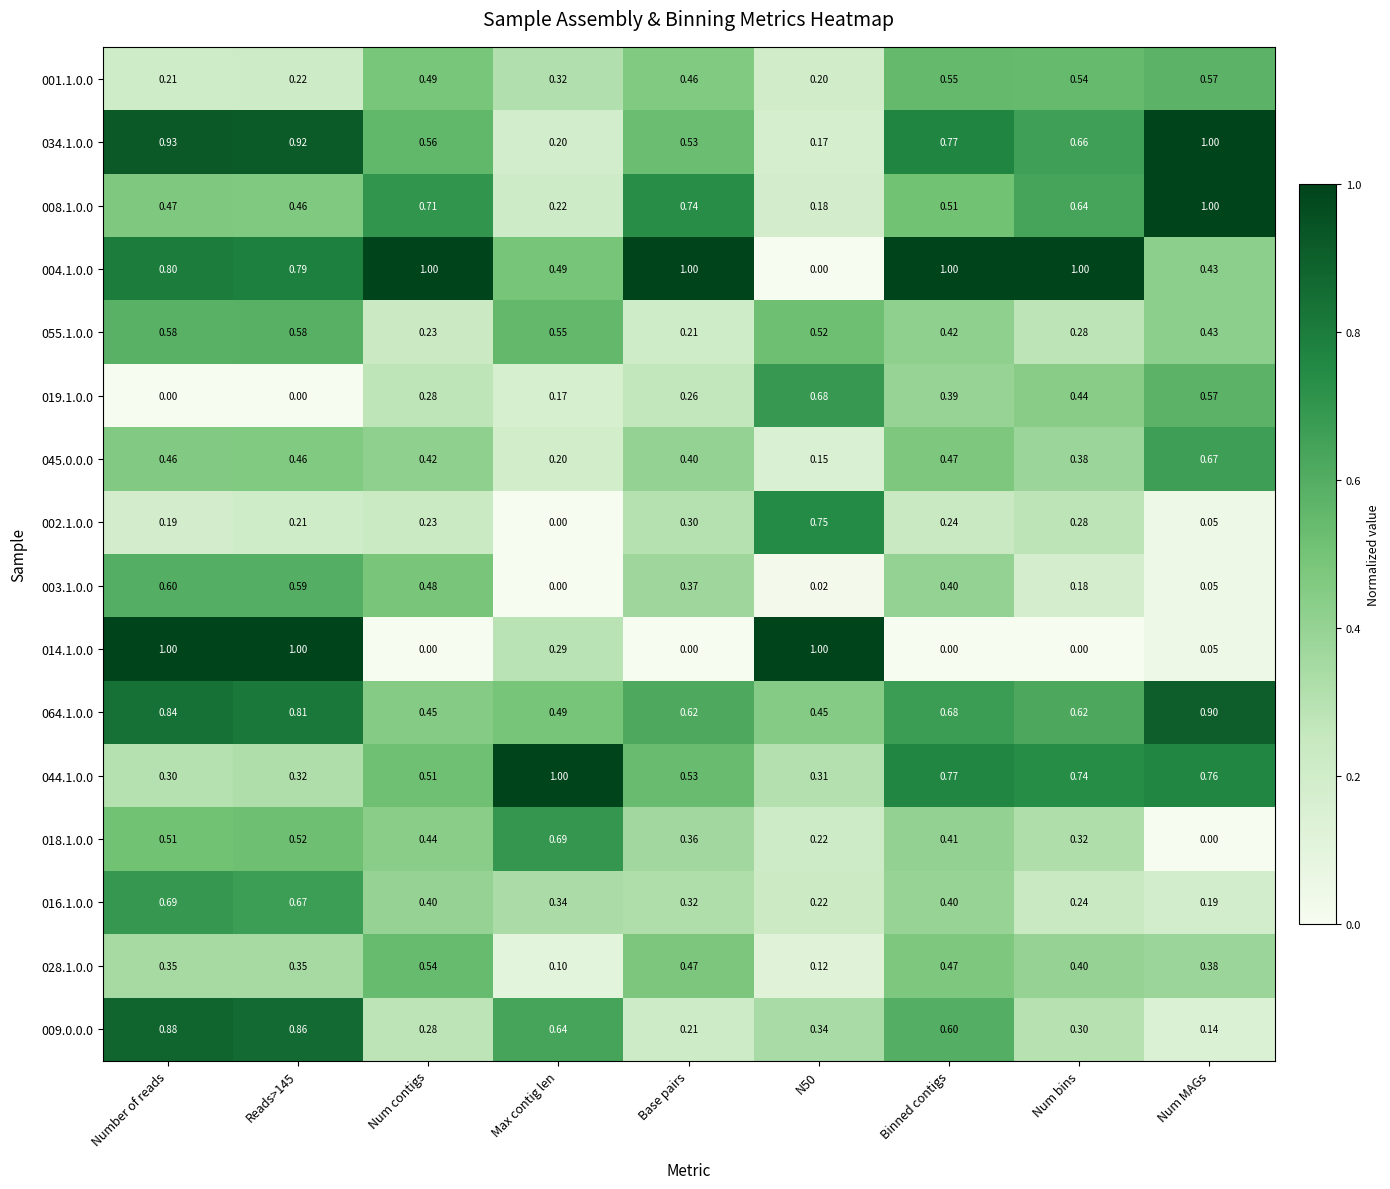

At which category is the sum across all series the highest?

Number of reads